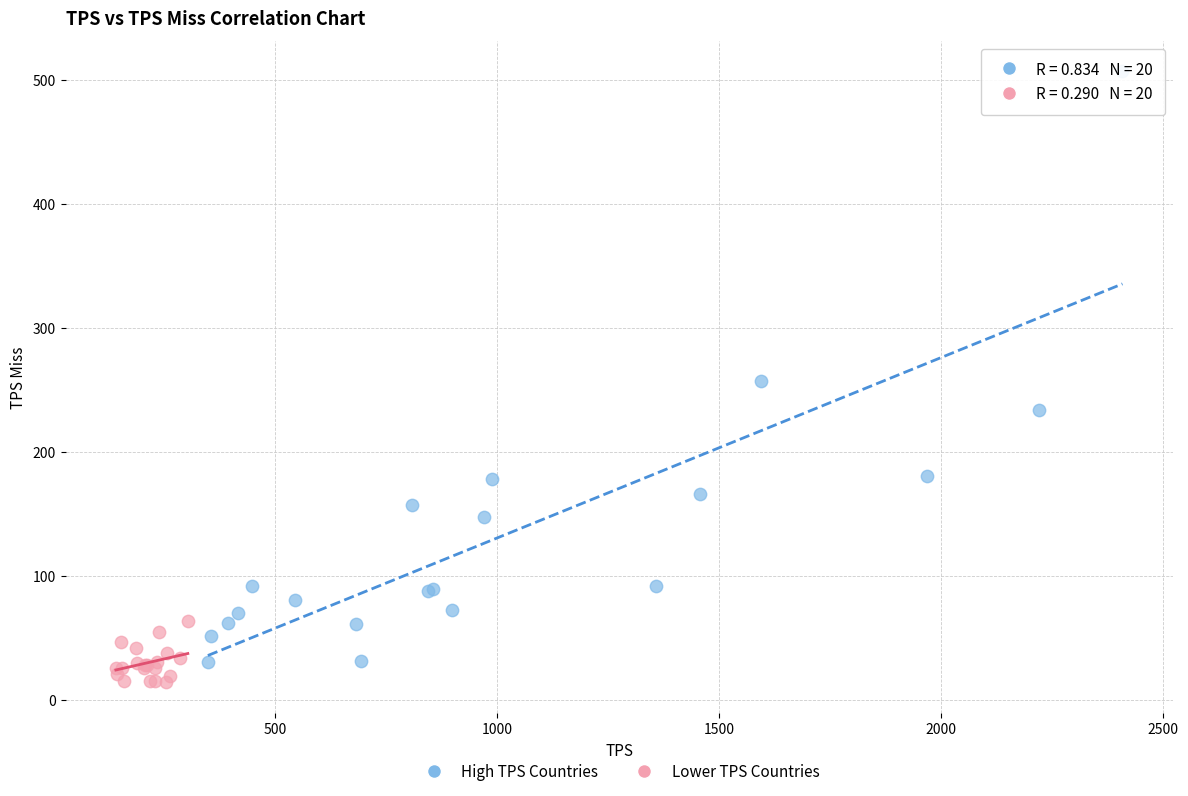

Which series has the largest Y range (max minus min)?

High TPS Countries